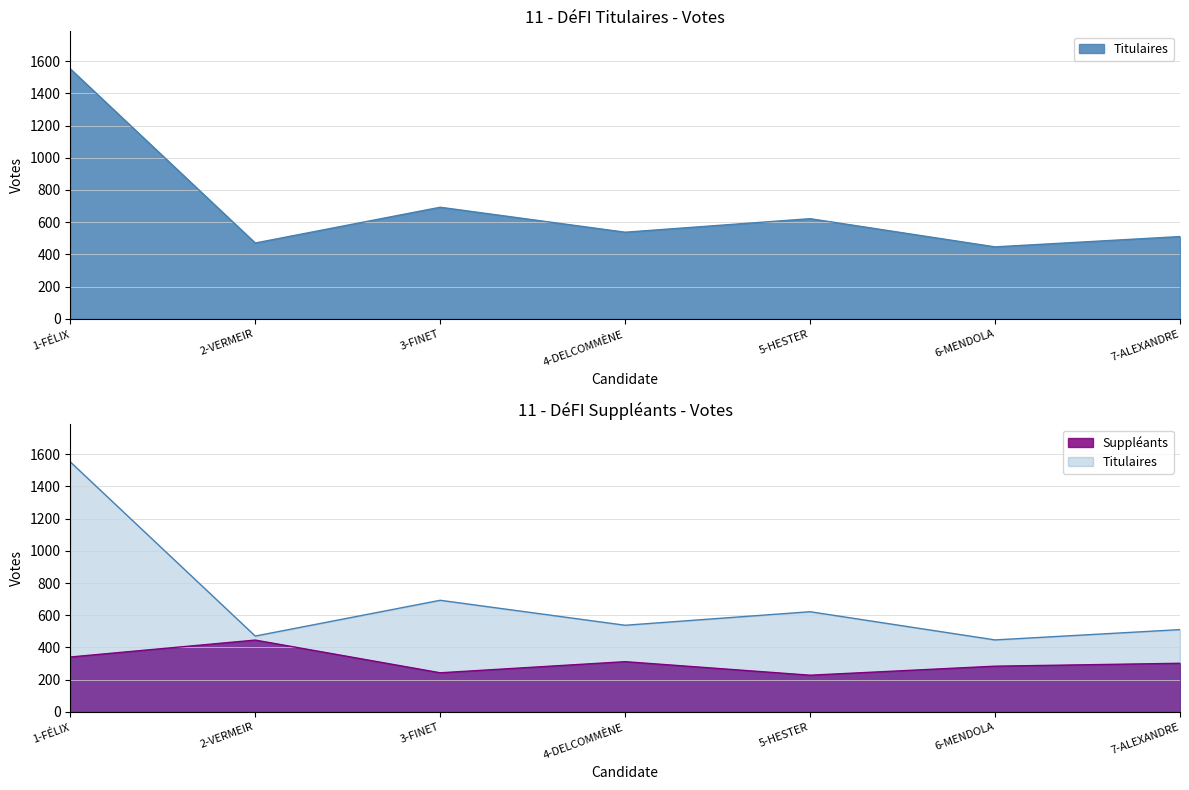

The Titulaires series shows 1552 at 1-FÉLIX. True or false?

True